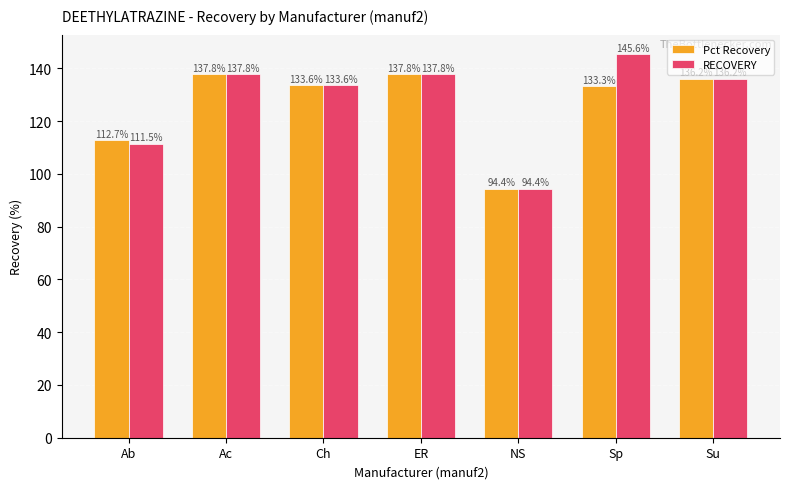

At which label is Pct Recovery closest to 116?

Ab